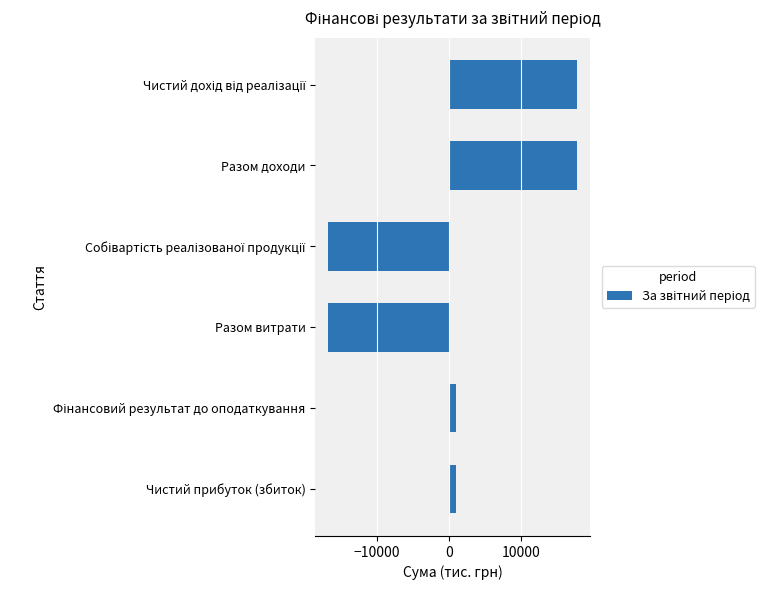

True or false: the data shows -5015 at Разом витрати.

False